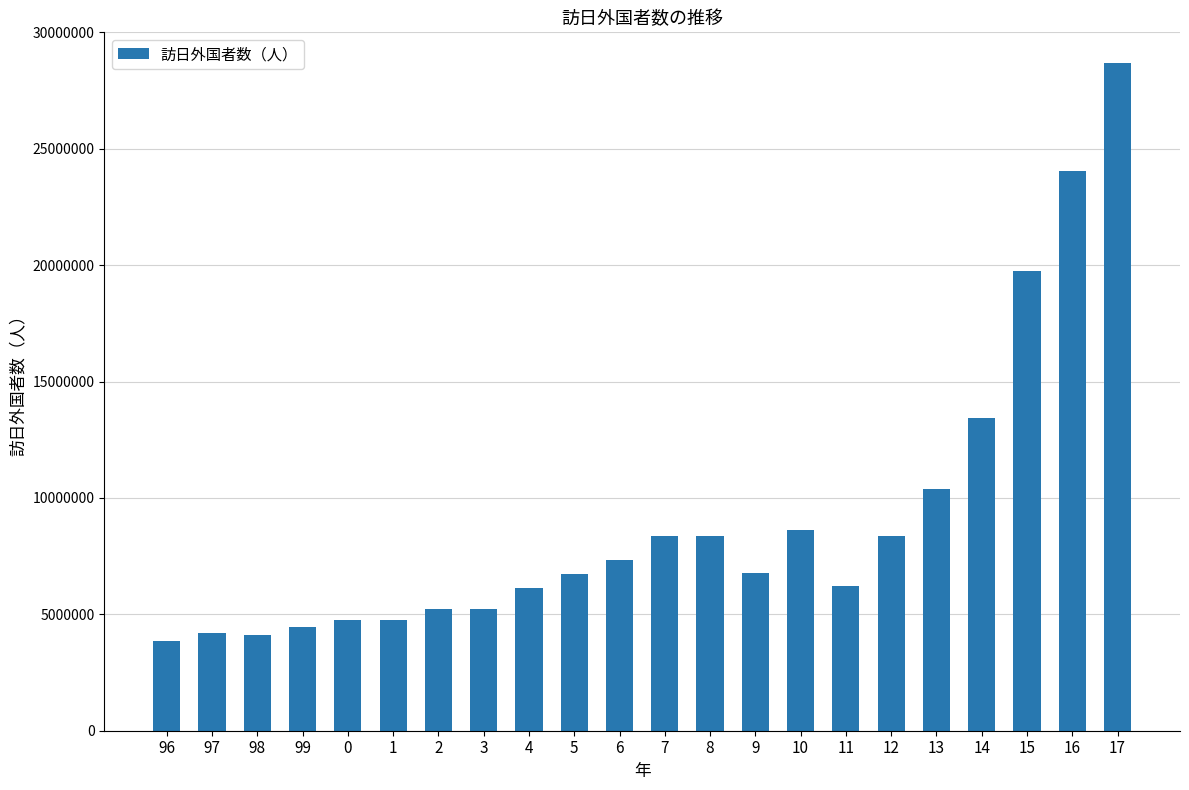

Which has a higher value, 16 or 4?

16